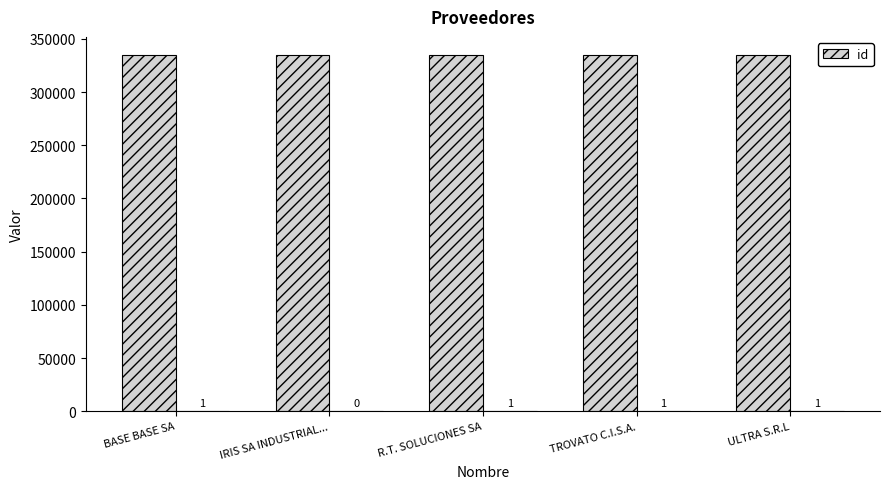

Is it true that the value at R.T. SOLUCIONES SA is 335170?

True